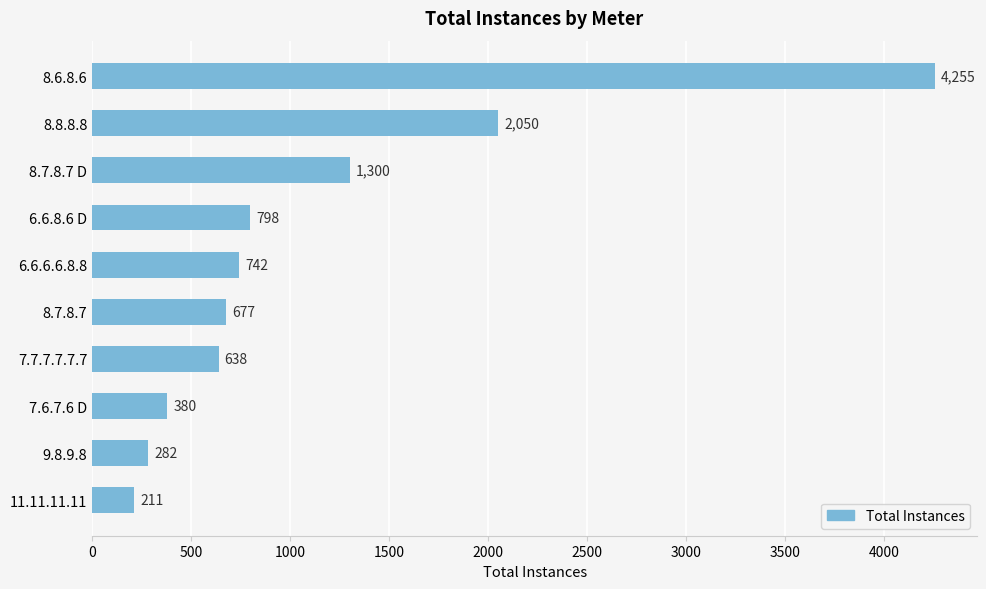

Reading top to bottom, extract all data points from this chart.

8.6.8.6=4255	8.8.8.8=2050	8.7.8.7 D=1300	6.6.8.6 D=798	6.6.6.6.8.8=742	8.7.8.7=677	7.7.7.7.7.7=638	7.6.7.6 D=380	9.8.9.8=282	11.11.11.11=211